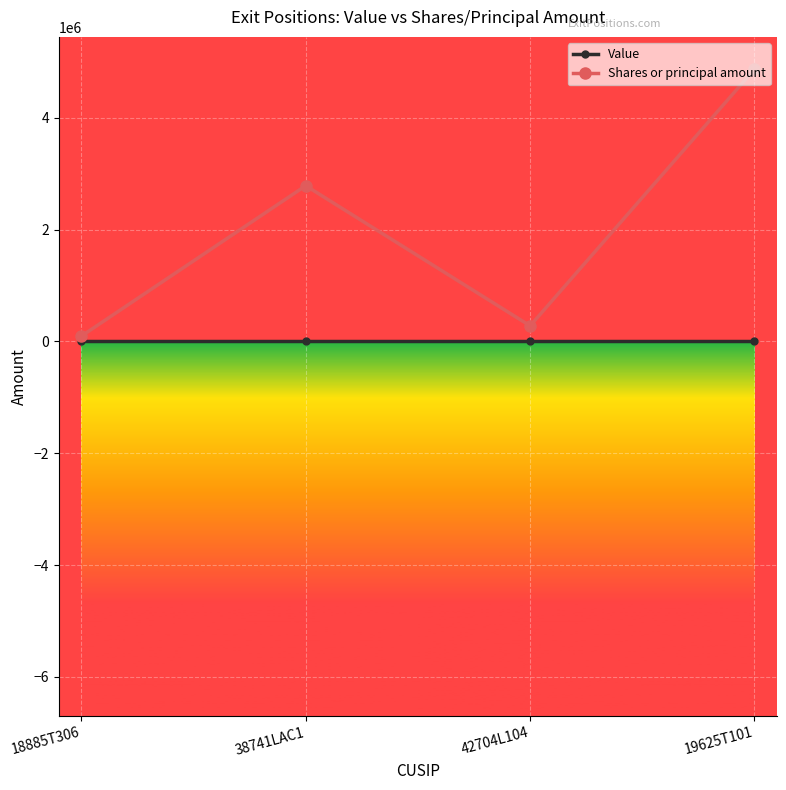

Rank the series by their maximum value, from highest to lowest.

Shares or principal amount, Value